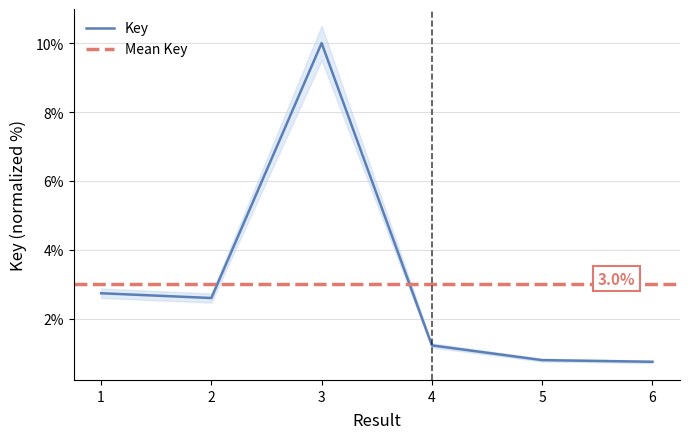

Reading right to left, extract all data points from this chart.

0.8	0.8	1.2	10.0	2.6	2.7